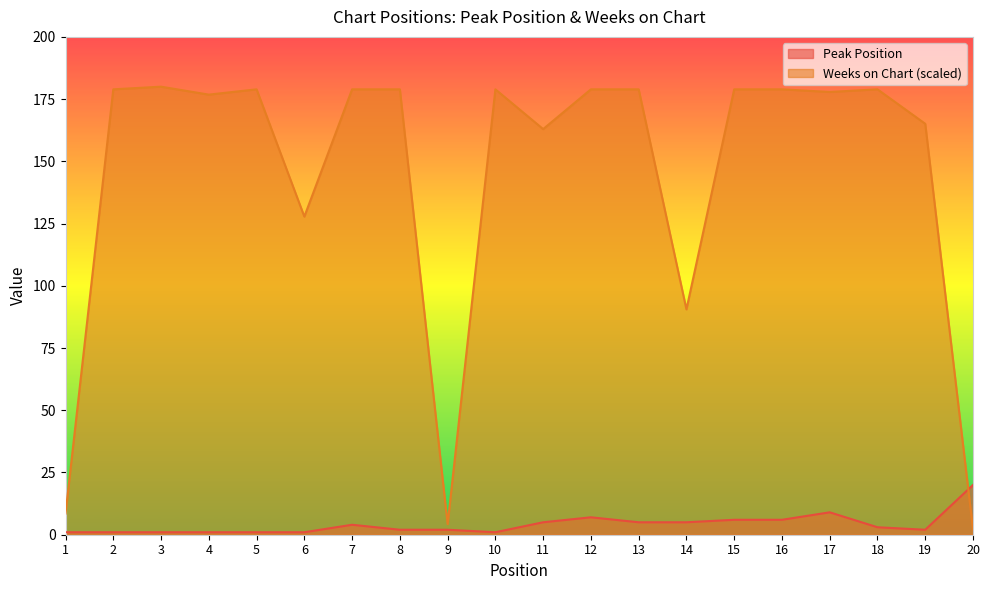

Which series has the largest total across all categories?

Weeks on Chart (scaled)